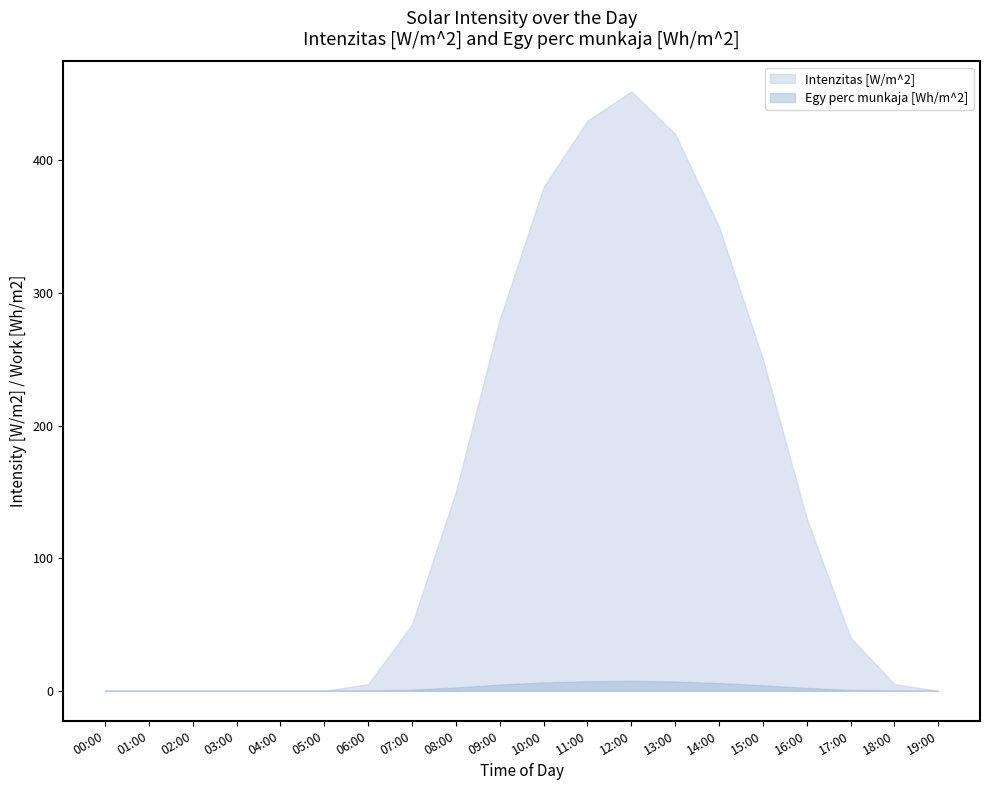

Reading right to left, extract all data points from this chart.

Intenzitas_upper: 0.0	5.0	40.0	130.0	250.0	350.0	420.0	452.0	430.0	380.0	280.0	150.0	50.0	5.0	0.0	0.0	0.0	0.0	0.0	0.0
Intenzitas_lower: 0.0	0.0	0.0	0.0	0.0	0.0	0.0	0.0	0.0	0.0	0.0	0.0	0.0	0.0	0.0	0.0	0.0	0.0	0.0	0.0
Egy_perc_upper: 0.0	0.1	0.7	2.2	4.2	5.8	7.0	7.5	7.2	6.3	4.7	2.5	0.8	0.1	0.0	0.0	0.0	0.0	0.0	0.0
Egy_perc_lower: 0.0	0.0	0.0	0.0	0.0	0.0	0.0	0.0	0.0	0.0	0.0	0.0	0.0	0.0	0.0	0.0	0.0	0.0	0.0	0.0